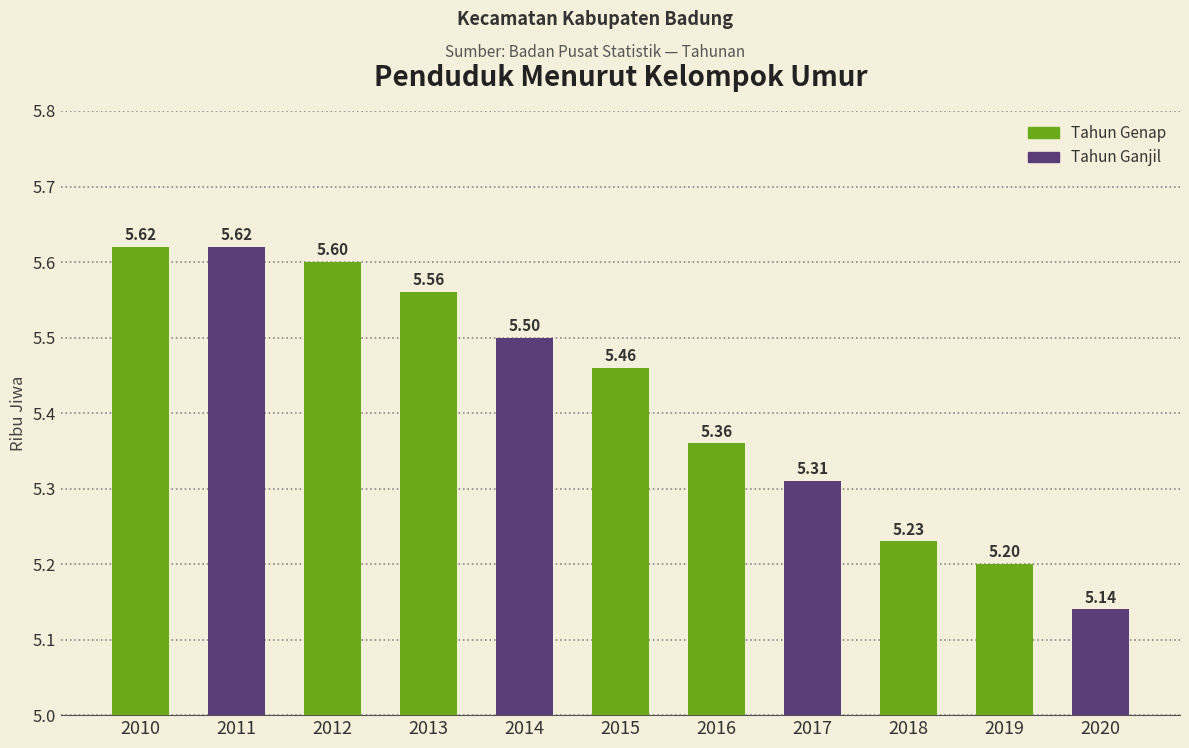

At which category does the chart reach its minimum across all series?

2020